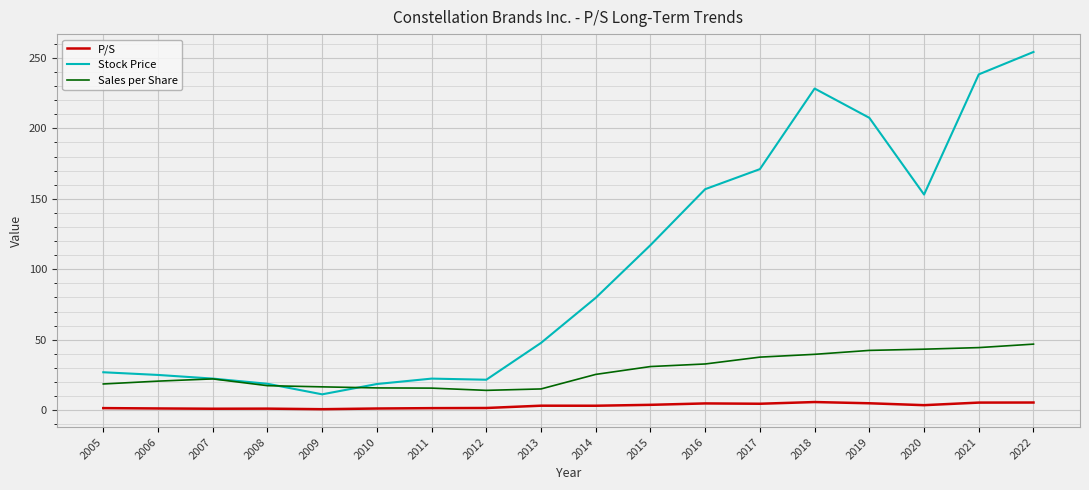

True or false: Stock Price has a value of 153.0 at 2020.

True